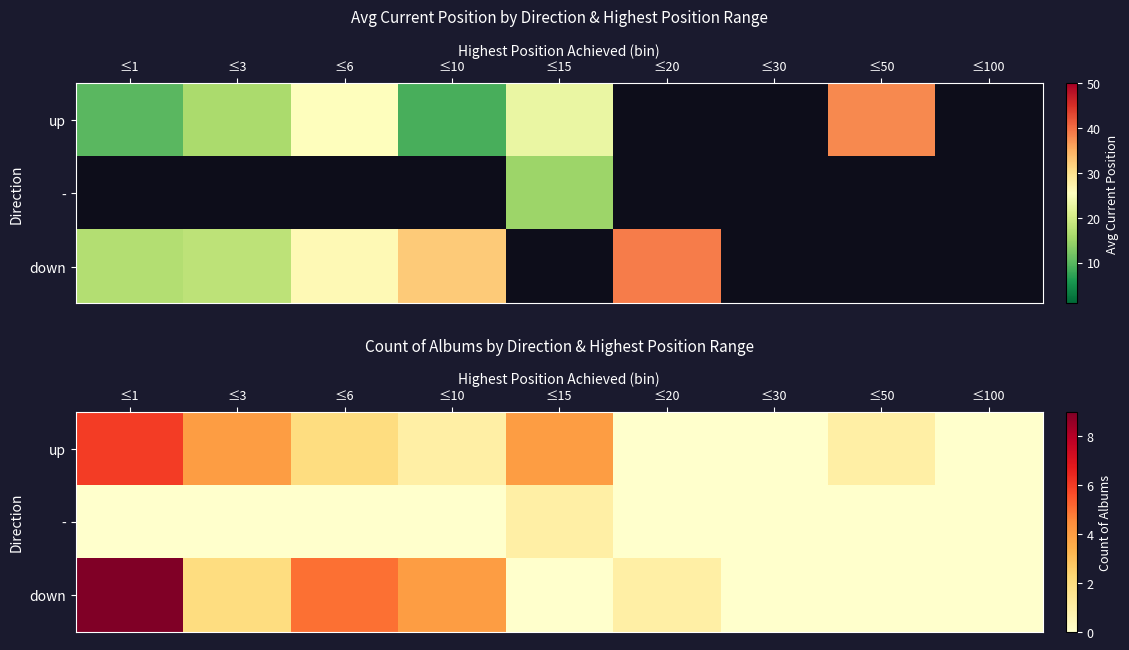

The down series shows 7 at ≤10. True or false?

False